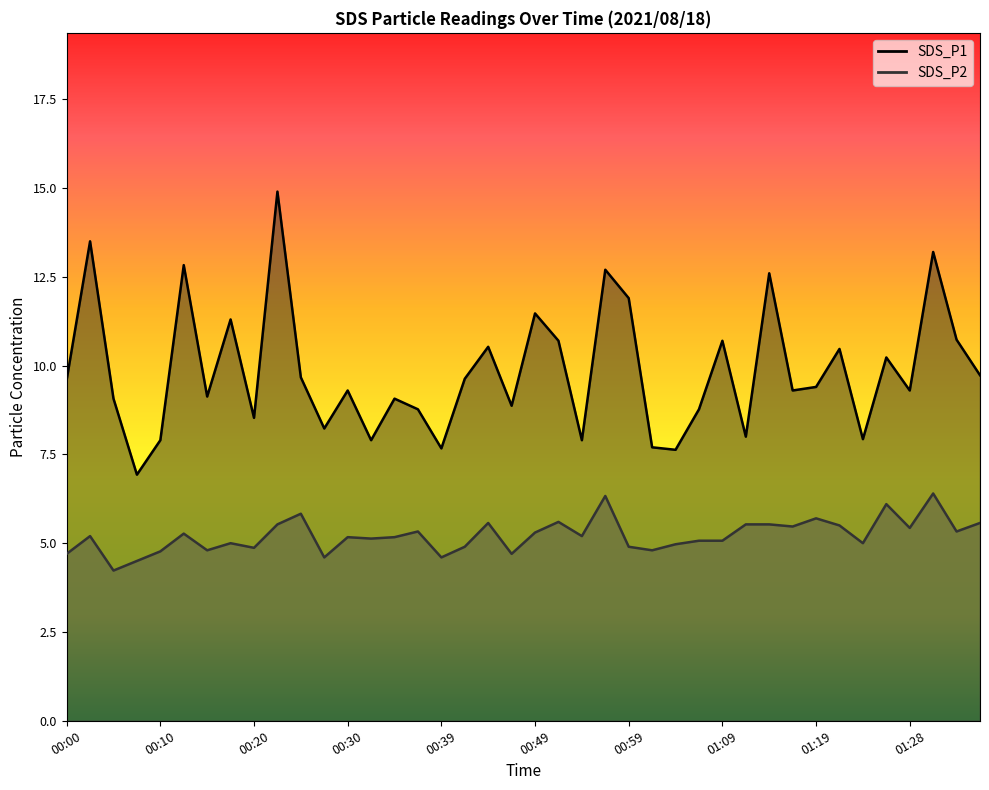

True or false: SDS_P1 has a value of 5.4 at 01:33.

False